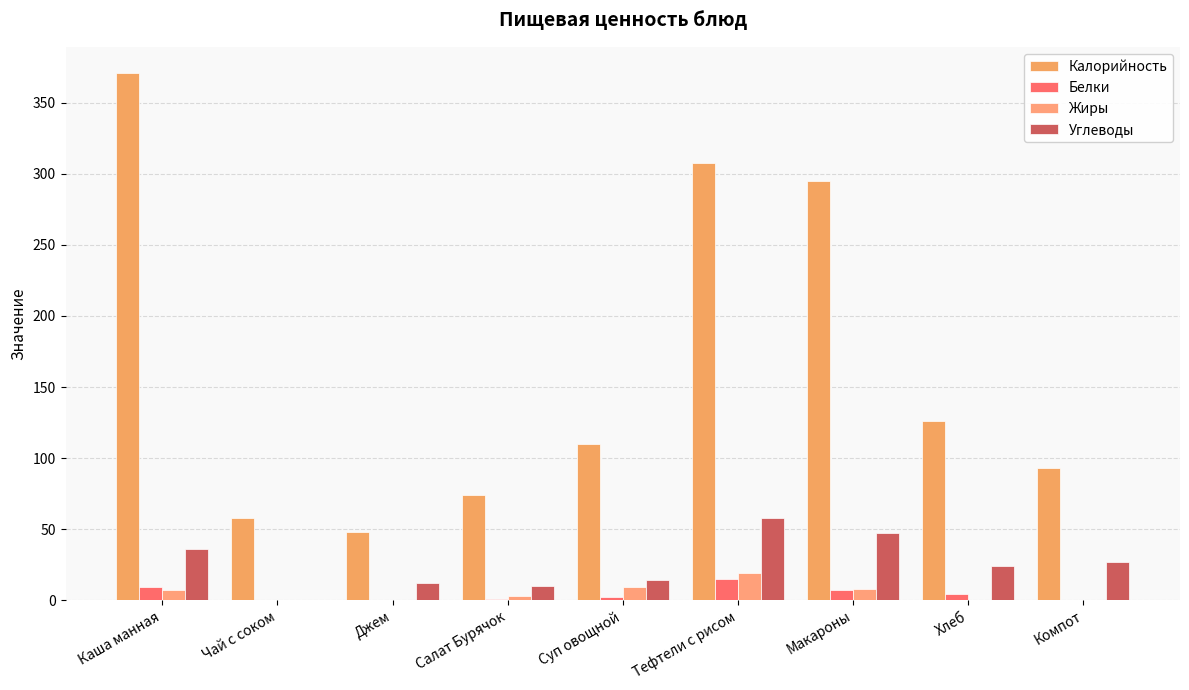

Reading right to left, transcribe all the data shown in this chart.

Калорийность: Компот=93	Хлеб=126	Макароны=295	Тефтели с рисом=308	Суп овощной=110	Салат Бурячок=74	Джем=48	Чай с соком=58	Каша манная=371
Белки: Компот=0	Хлеб=4	Макароны=7	Тефтели с рисом=15	Суп овощной=2	Салат Бурячок=1	Джем=0	Чай с соком=0	Каша манная=9
Жиры: Компот=0	Хлеб=0	Макароны=8	Тефтели с рисом=19	Суп овощной=9	Салат Бурячок=3	Джем=0	Чай с соком=0	Каша манная=7
Углеводы: Компот=27	Хлеб=24	Макароны=47	Тефтели с рисом=58	Суп овощной=14	Салат Бурячок=10	Джем=12	Чай с соком=0	Каша манная=36